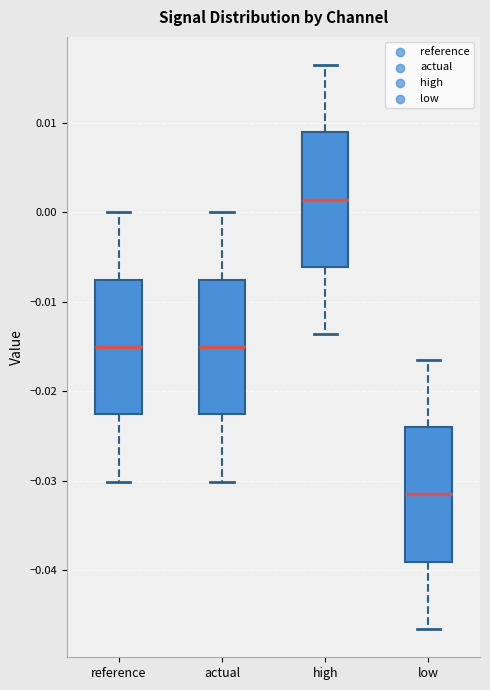

Reading left to right, transcribe this box plot: for each box, give where its median line is, the range the box spans, and where its two whiskers end, as read against the y-axis. The values are not printed on the chart, so give them approximately, as read against the axis.

reference: median -0.015, box -0.023 to -0.008, whiskers -0.030 to 0.000
actual: median -0.015, box -0.023 to -0.008, whiskers -0.030 to 0.000
high: median 0.001, box -0.006 to 0.009, whiskers -0.014 to 0.016
low: median -0.032, box -0.039 to -0.024, whiskers -0.047 to -0.016